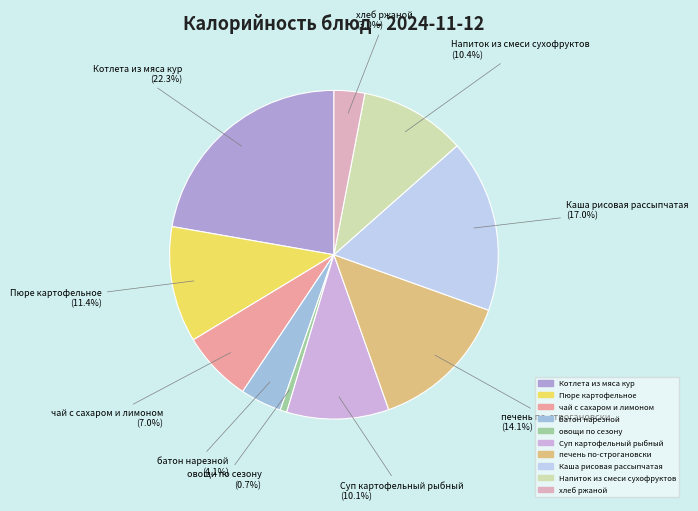

Do чай с сахаром и лимоном and печень по-строгановски together represent more than half of the pie?

No